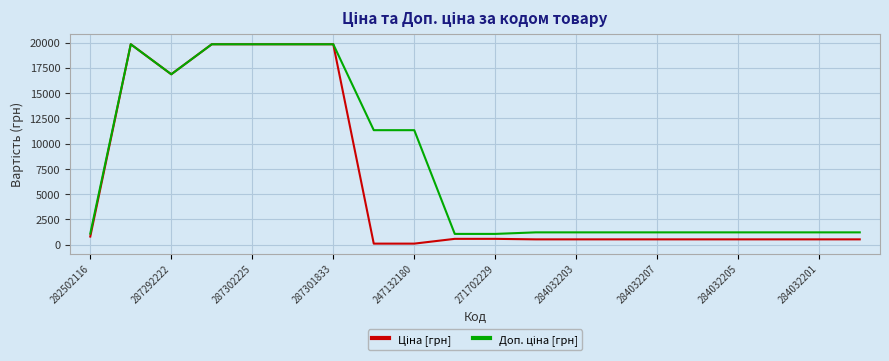

What is the value of the Ціна [грн] point at the 6th from the left?

19831.1